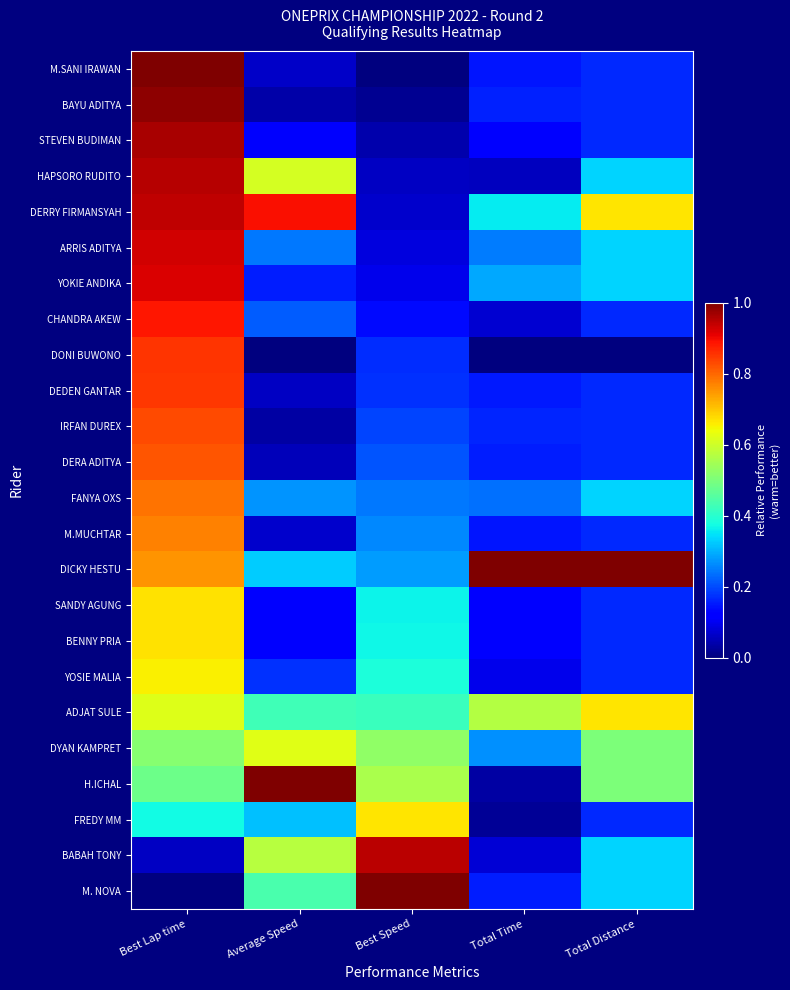

What is the maximum value shown in the chart?

1.0